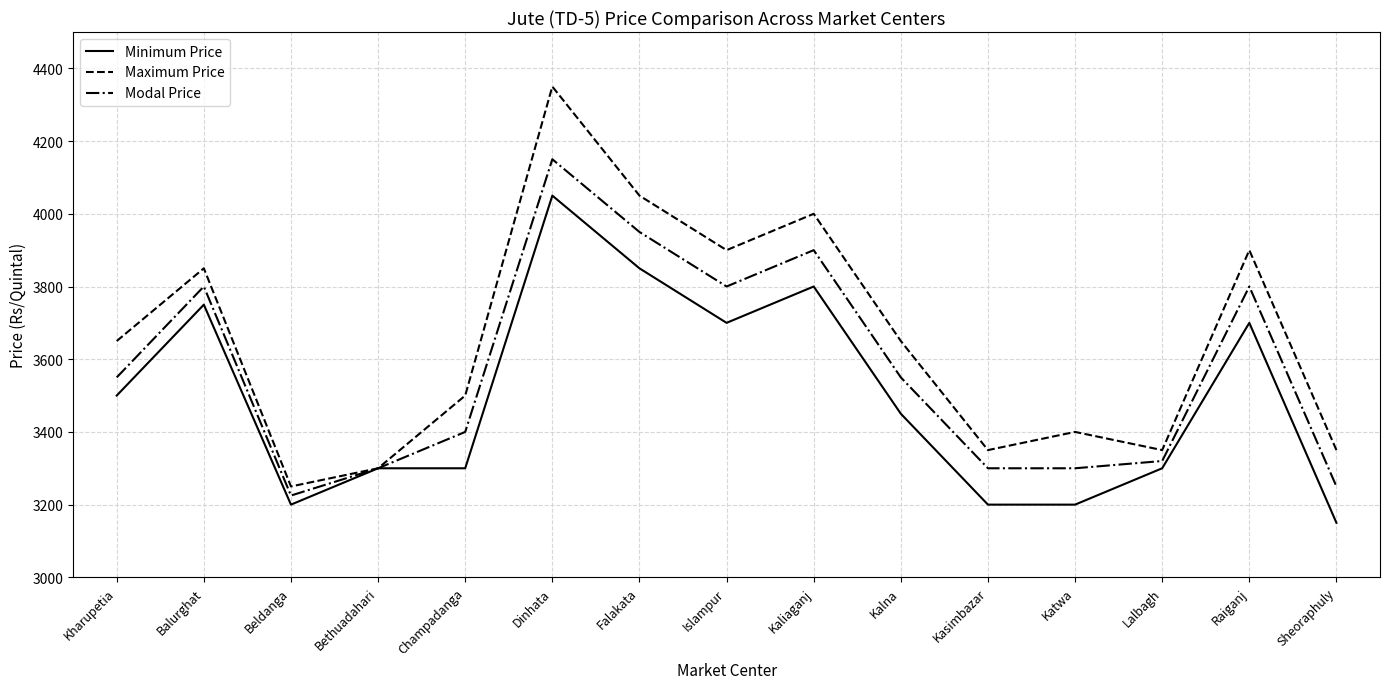

What is the difference between the maximum and minimum values in the Minimum Price series?

900